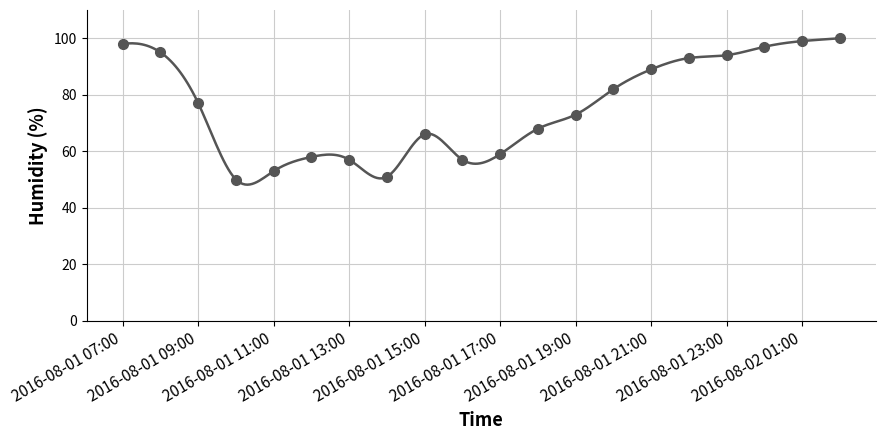

Which category has the lowest value across all series?

2016-08-01 10:00